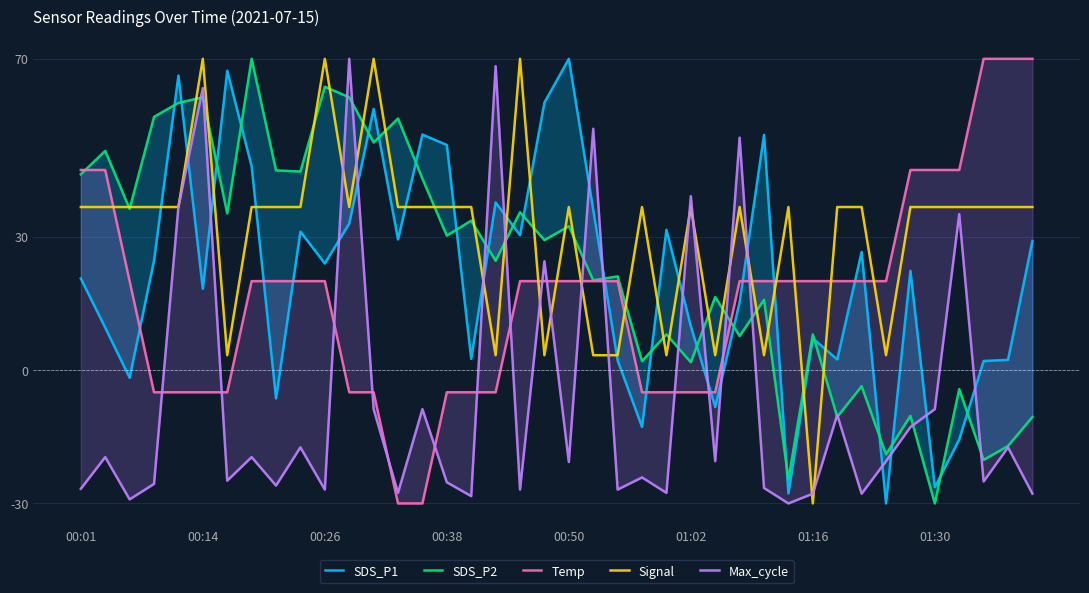

Is it true that Temp equals 12.4 at 00:01?

False